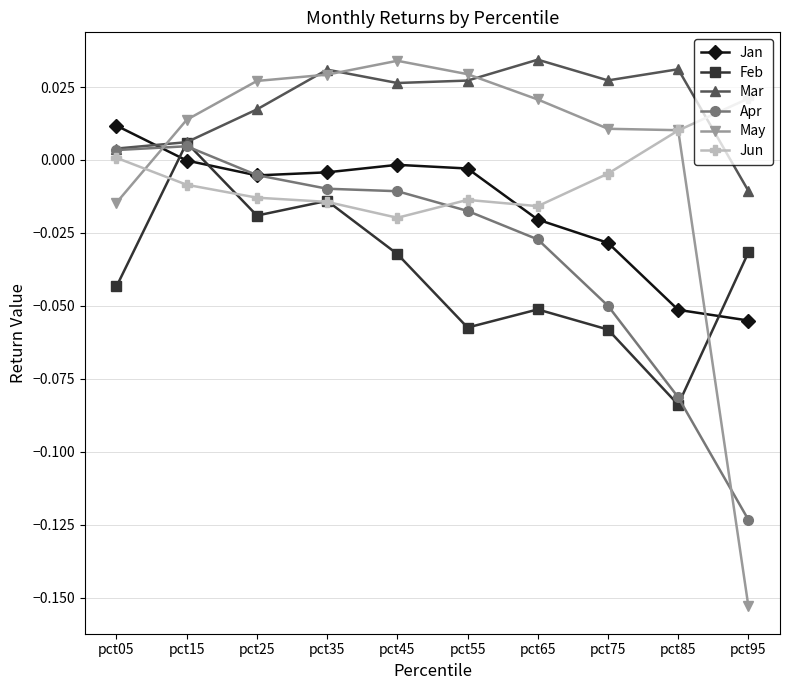

Is the value of Jun at pct35 greater than the value of Apr at pct65?

Yes